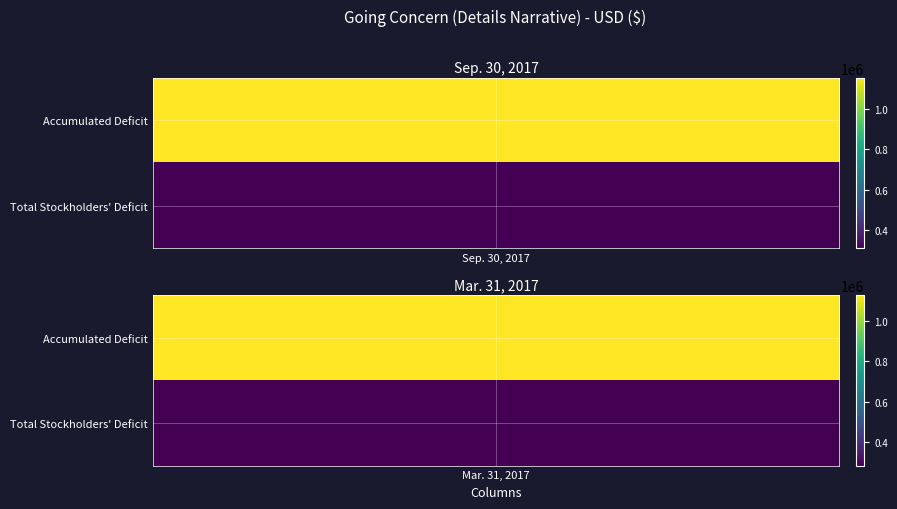

True or false: Total Stockholders' Deficit has a value of 64385 at Sep. 30, 2017.

False